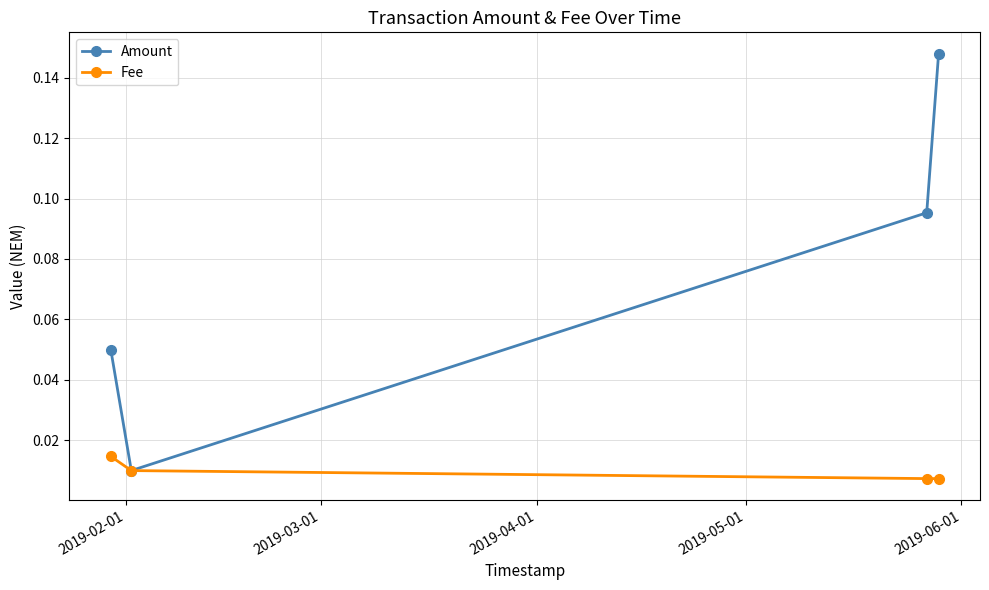

At how many categories does at least one series exceed 0?

4